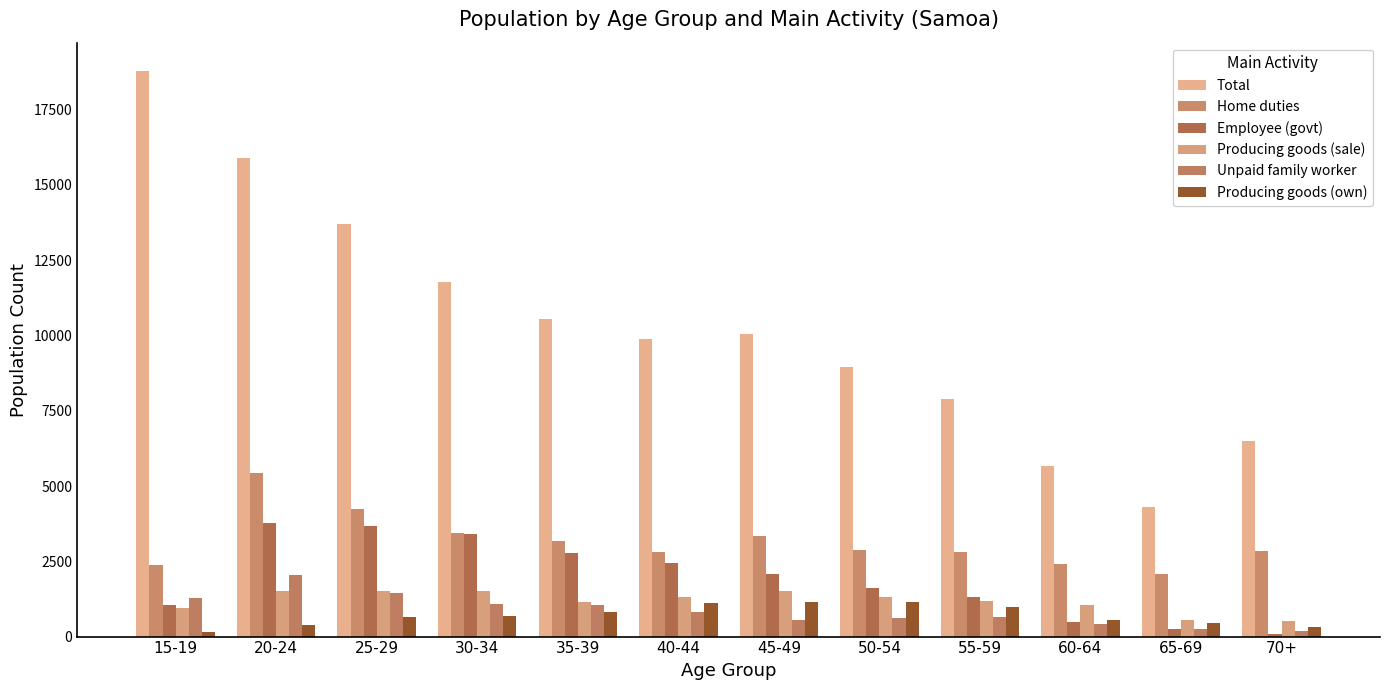

What position from the left is 60-64?

10